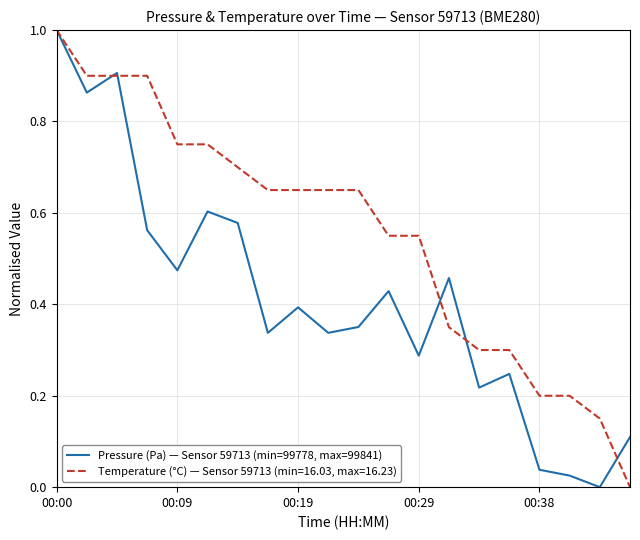

What is the highest value of the Pressure (Pa) — Sensor 59713 (min=99778, max=99841) series?

1.0